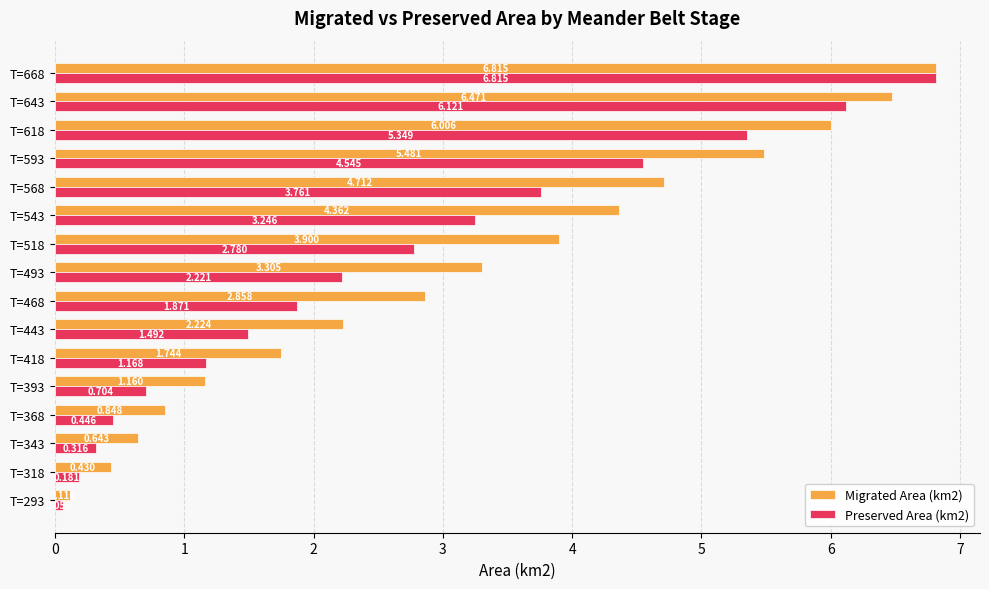

Which series has the largest range (max minus min)?

Preserved Area (km2)